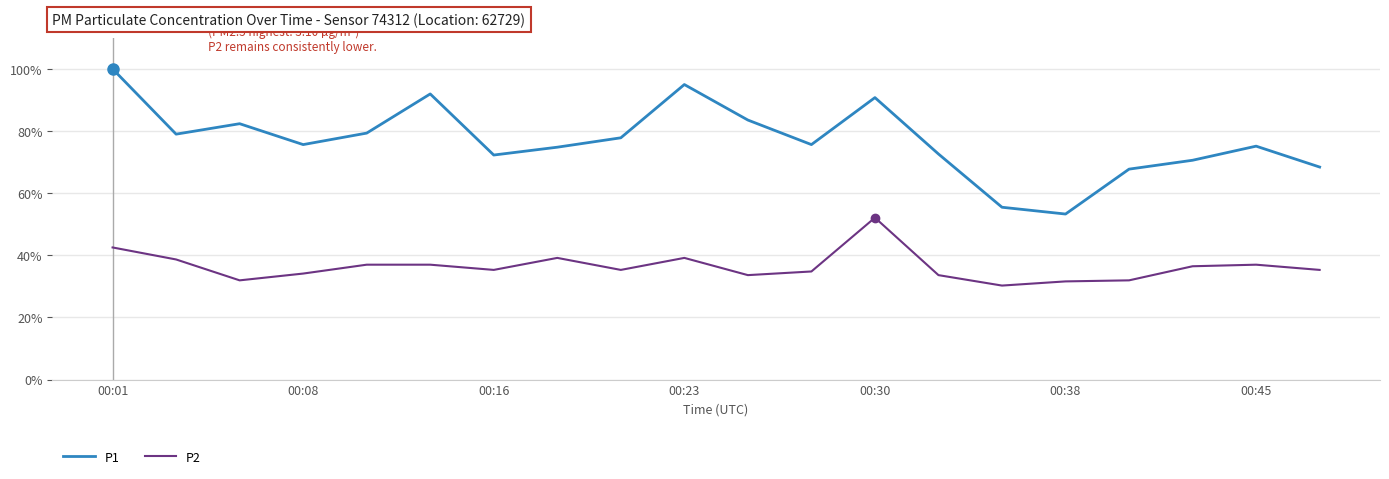

Which series has the largest total across all categories?

P1